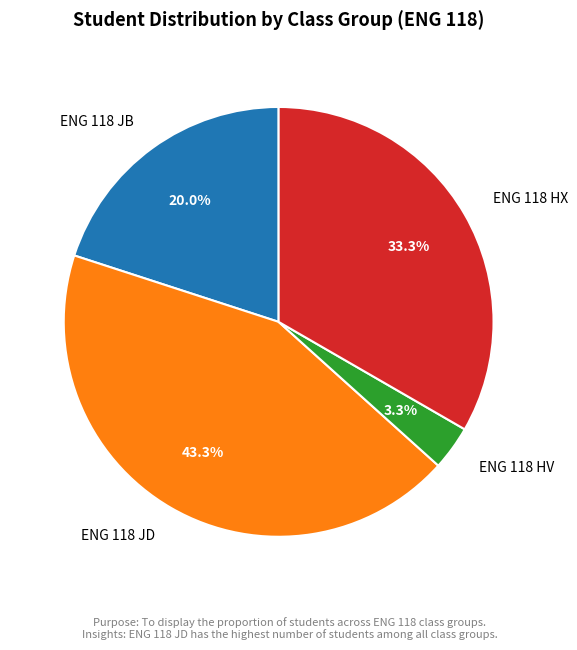

To the nearest percent, what is the combined percentage of ENG 118 HV and ENG 118 JB?

23%